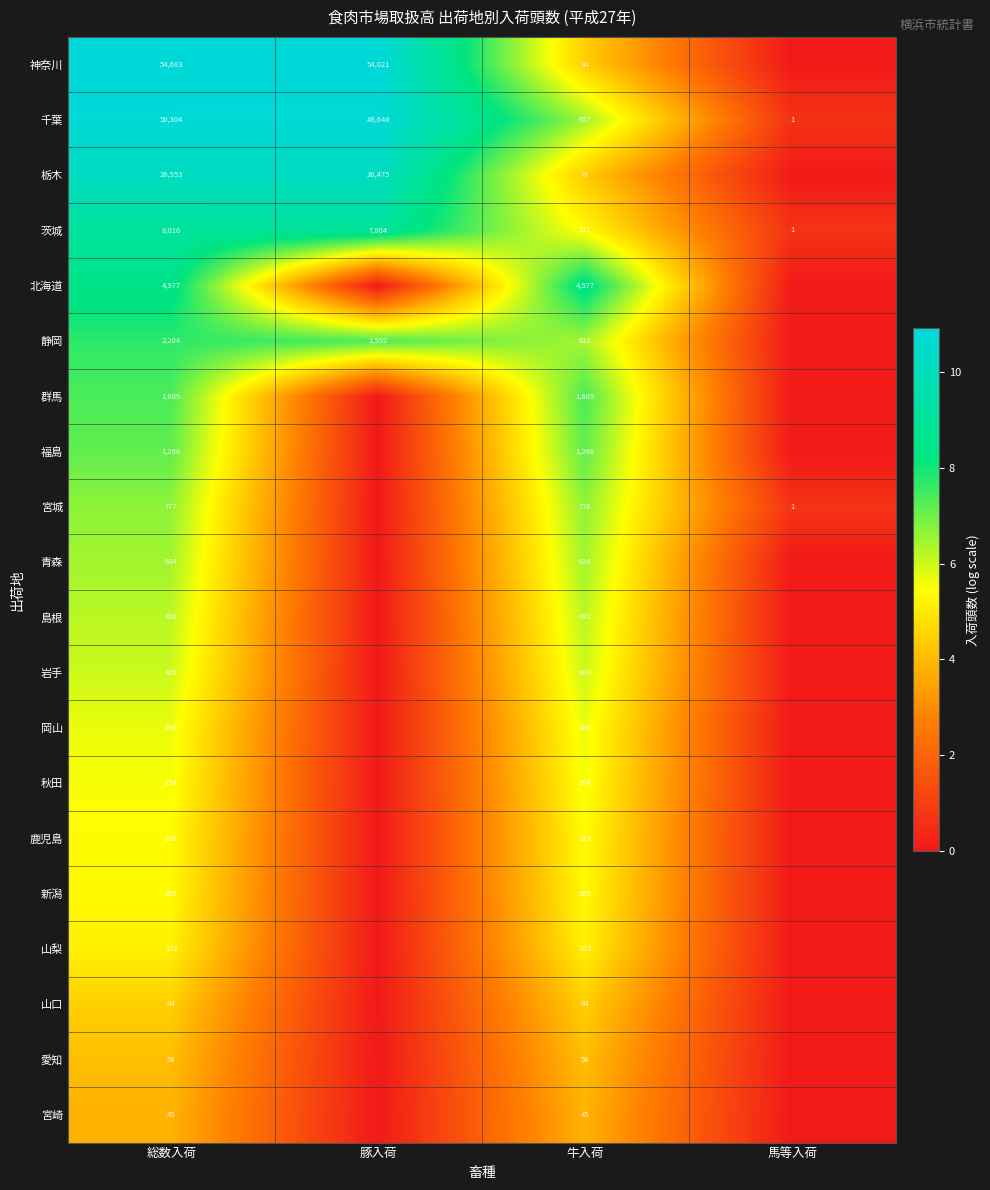

What is the sum of the 宮崎 values at 総数入荷 and 牛入荷?

90